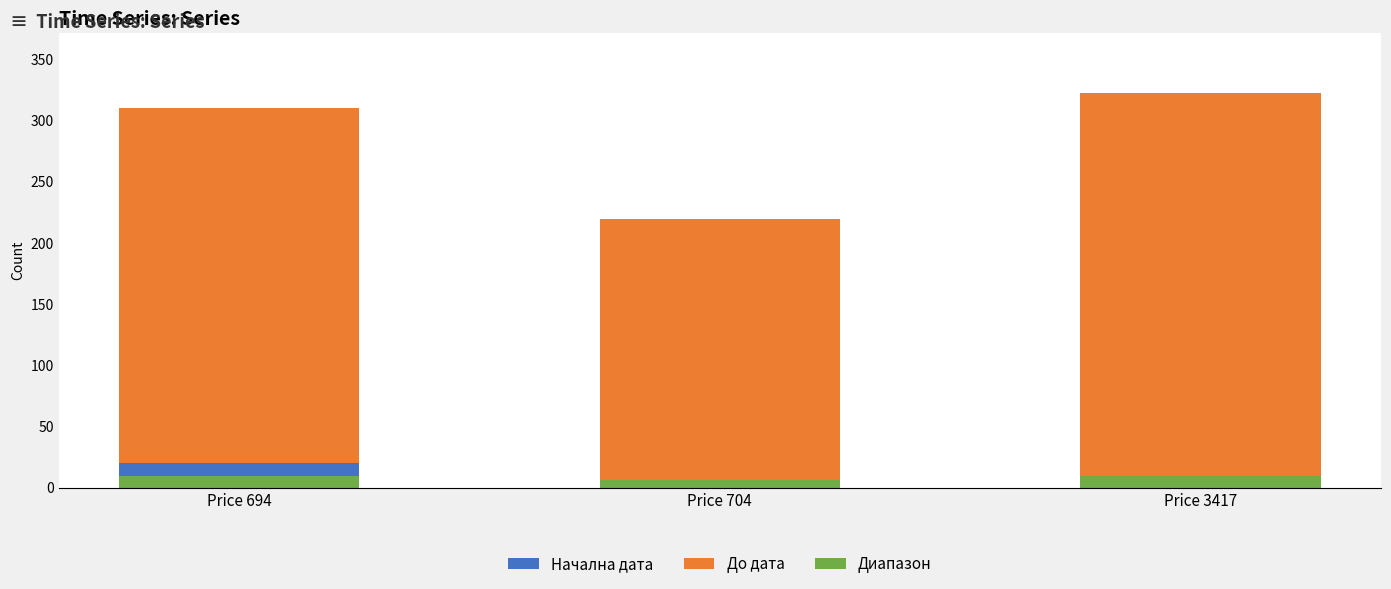

What is the difference between the Диапазон values at Price 3417 and Price 694?

0.4